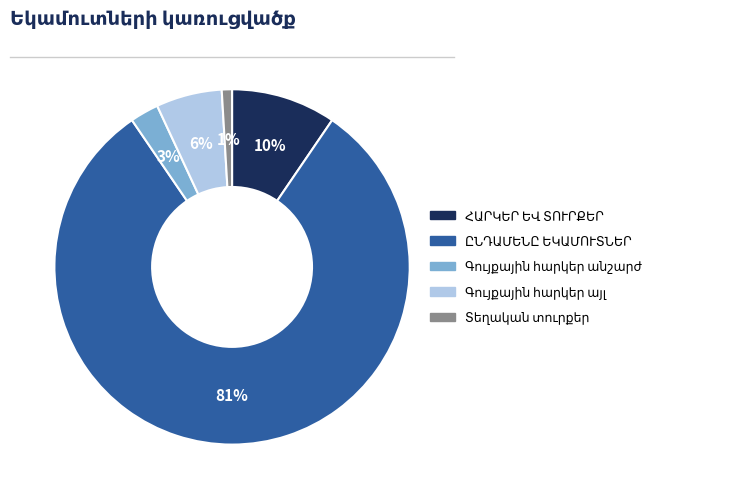

Does any single category account for the majority?

Yes